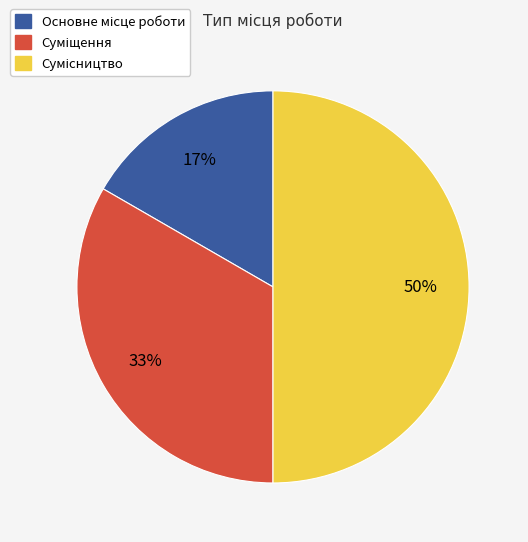

Count the number of slices in the pie.

3